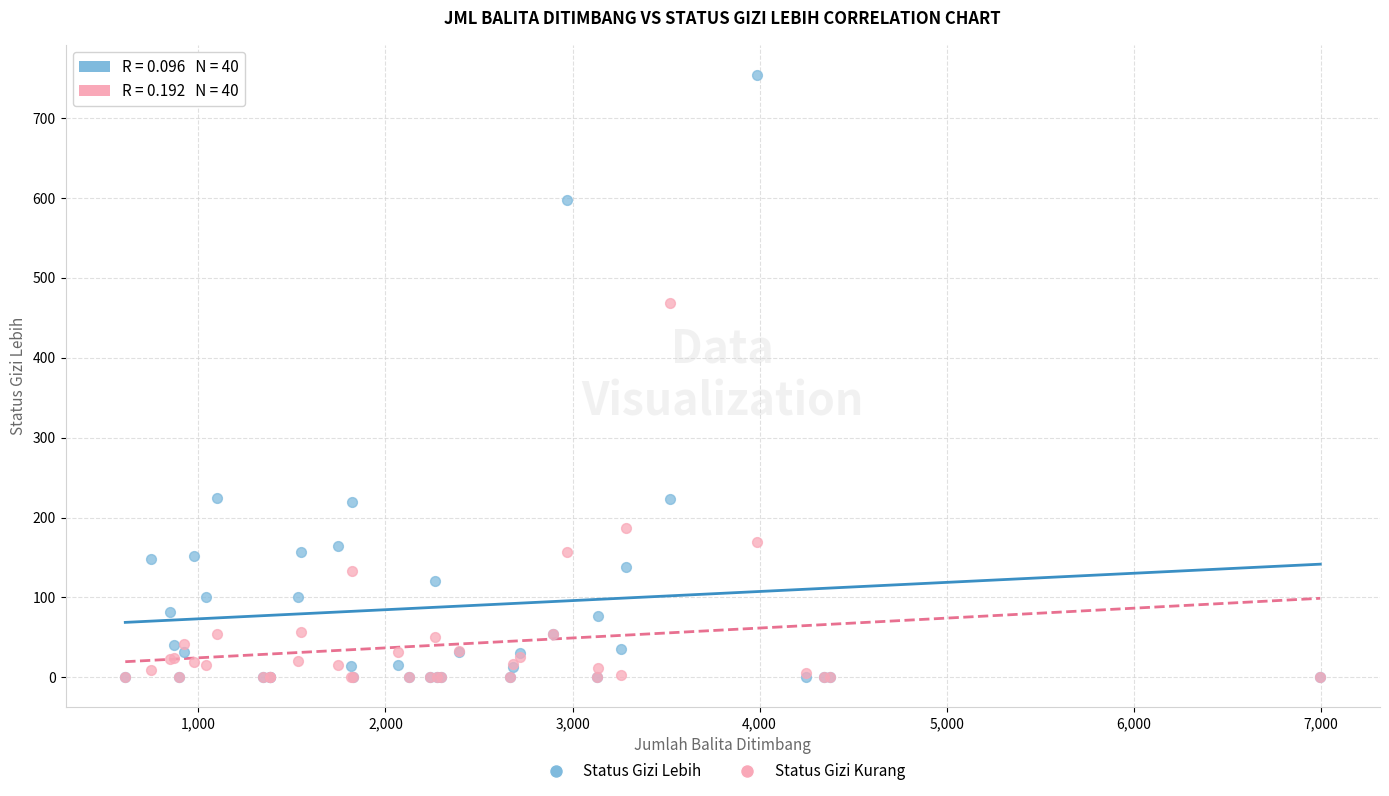

In the Status Gizi Lebih series, what Y value is closest to 377?

225